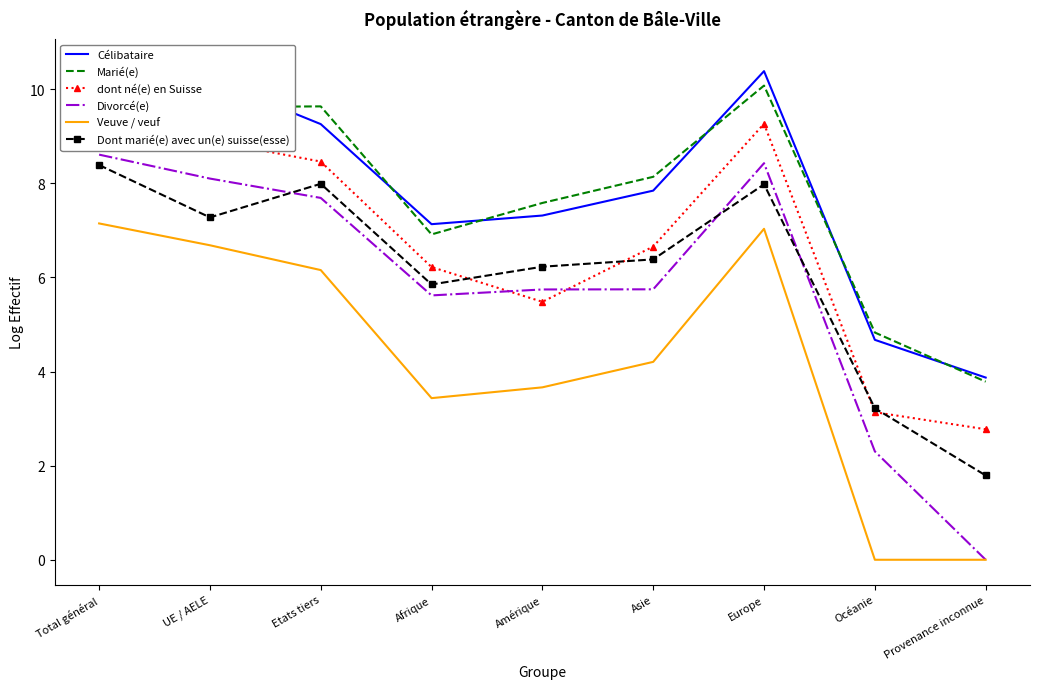

How many intersections are there between dont né(e) en Suisse and Divorcé(e)?

2